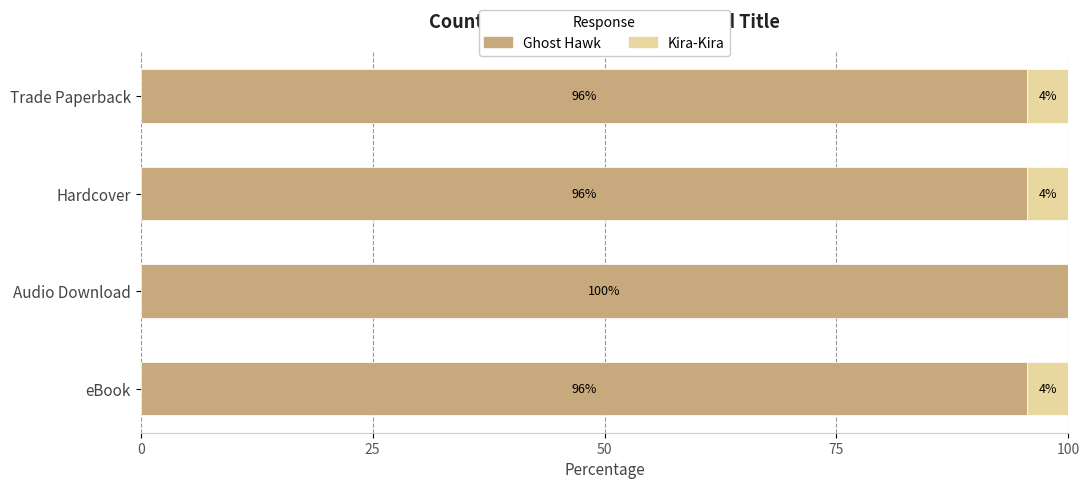

What value does the Ghost Hawk series have at eBook?

95.5